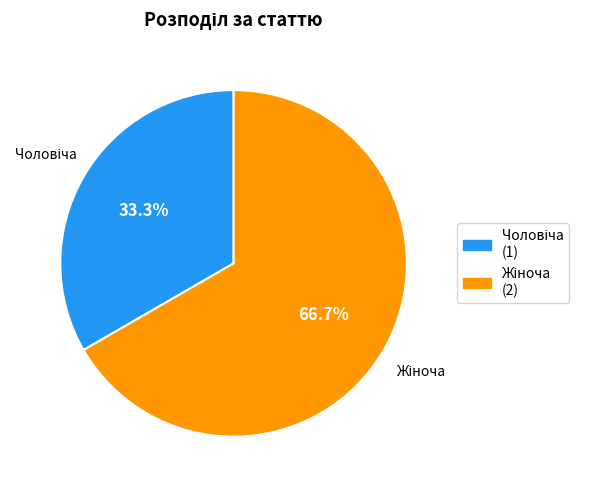

Is there any slice that represents more than half of the pie?

Yes